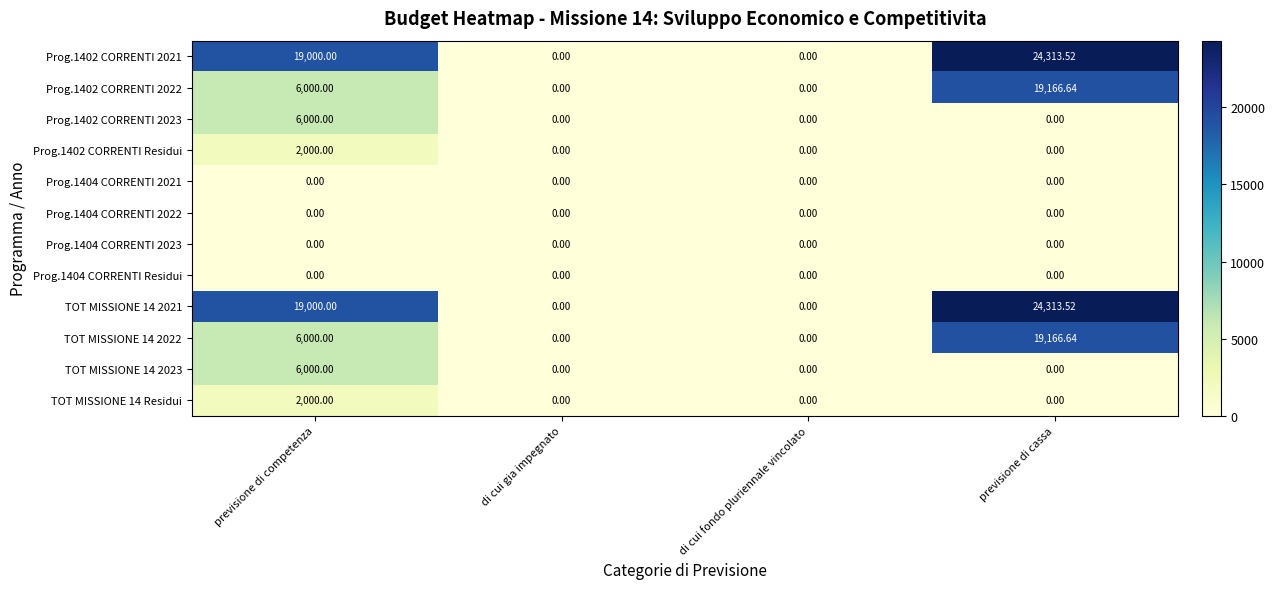

What is the difference between the highest and lowest values at previsione di competenza?

19000.0